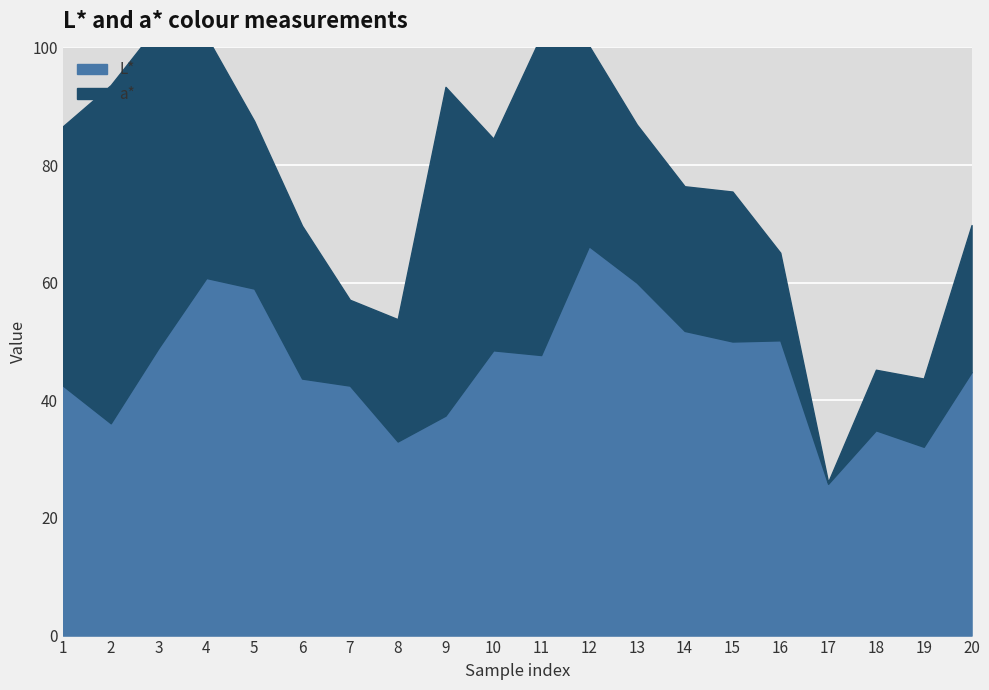

What is the smallest value displayed?

25.8